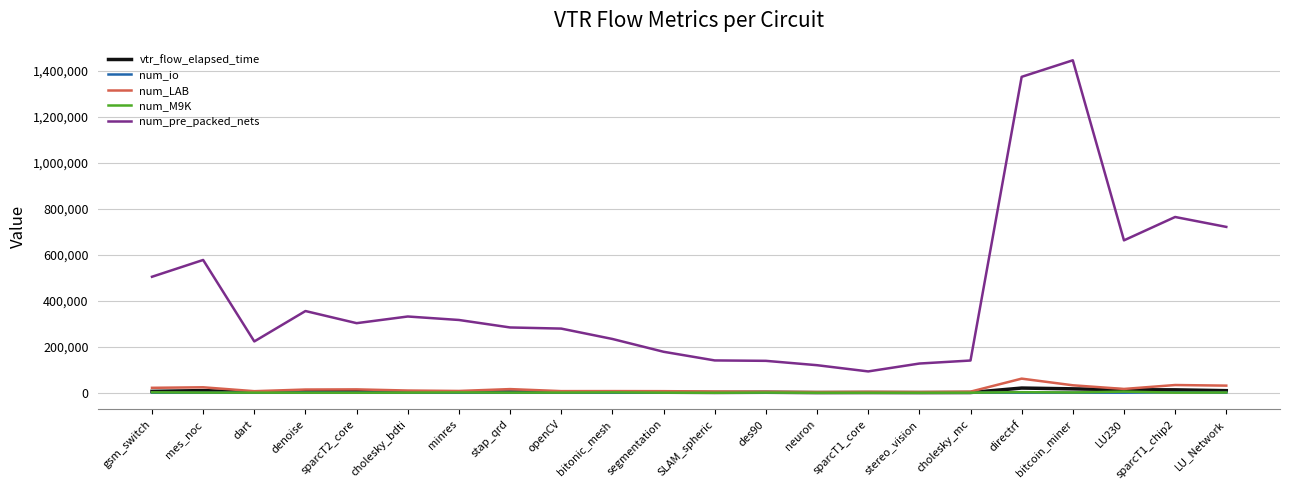

Which series changed the most between openCV and segmentation?

num_pre_packed_nets